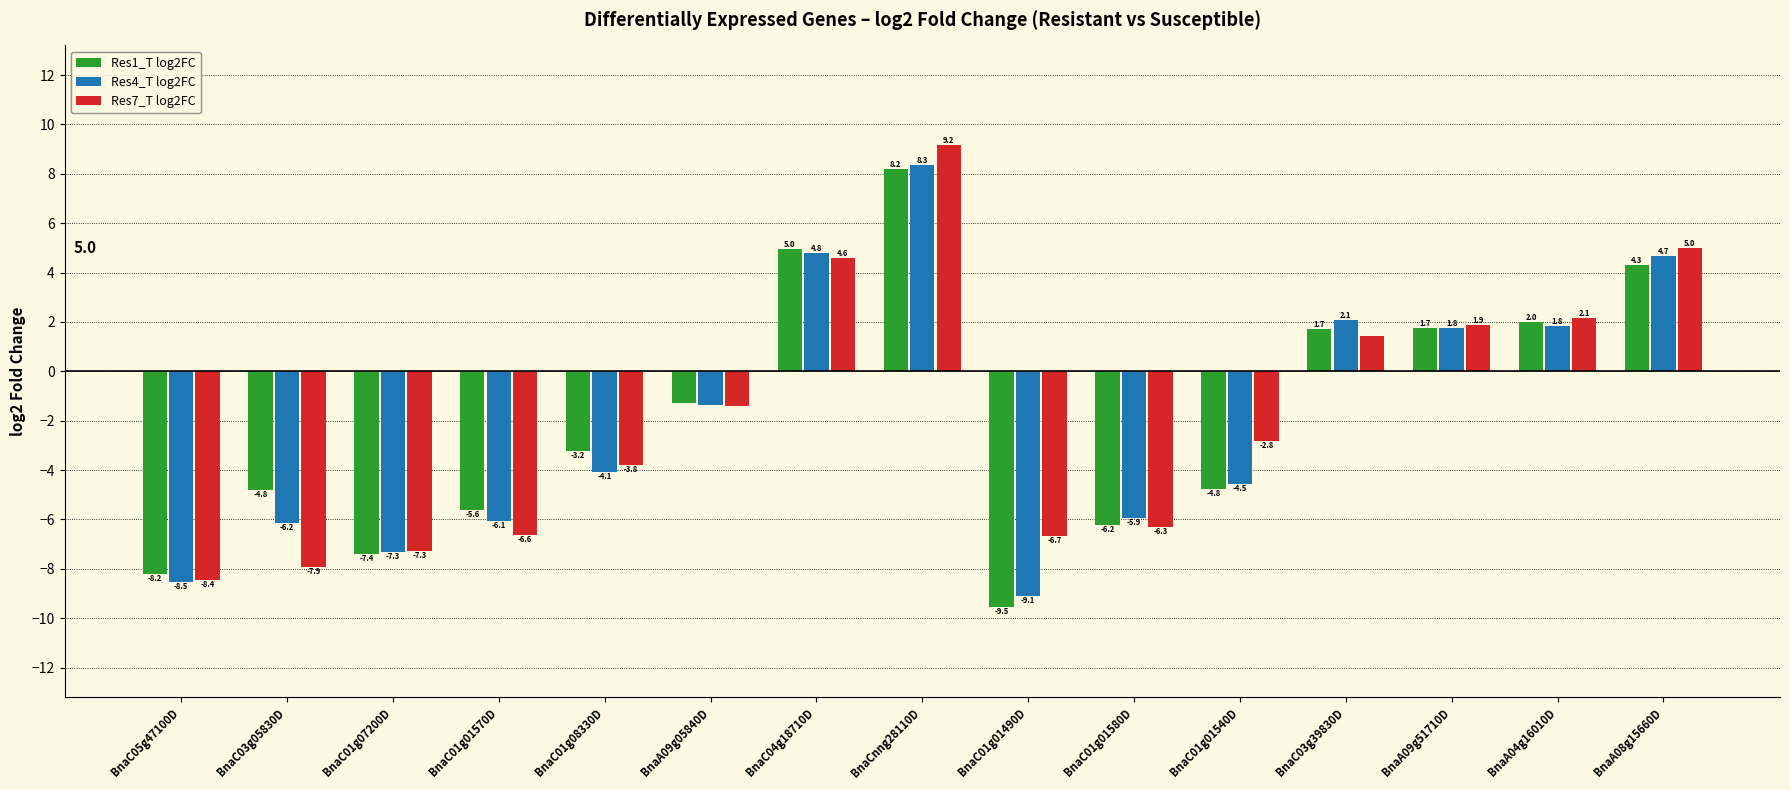

The Res7_T log2FC series shows -12.7 at BnaC03g05830D. True or false?

False